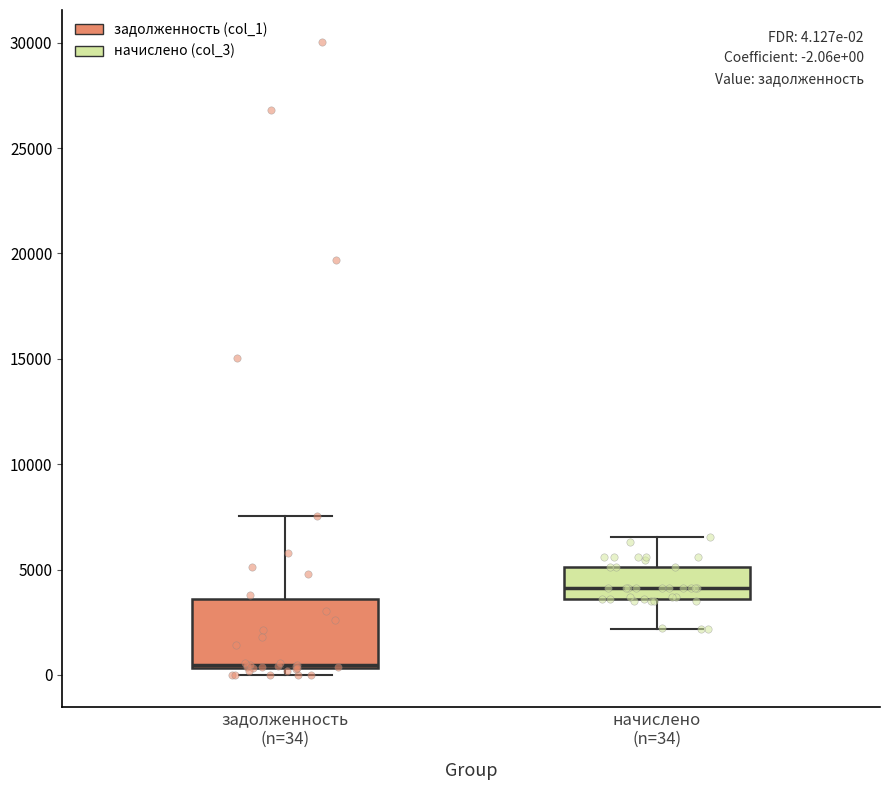

Which box has the lowest median line?

задолженность (n=34)